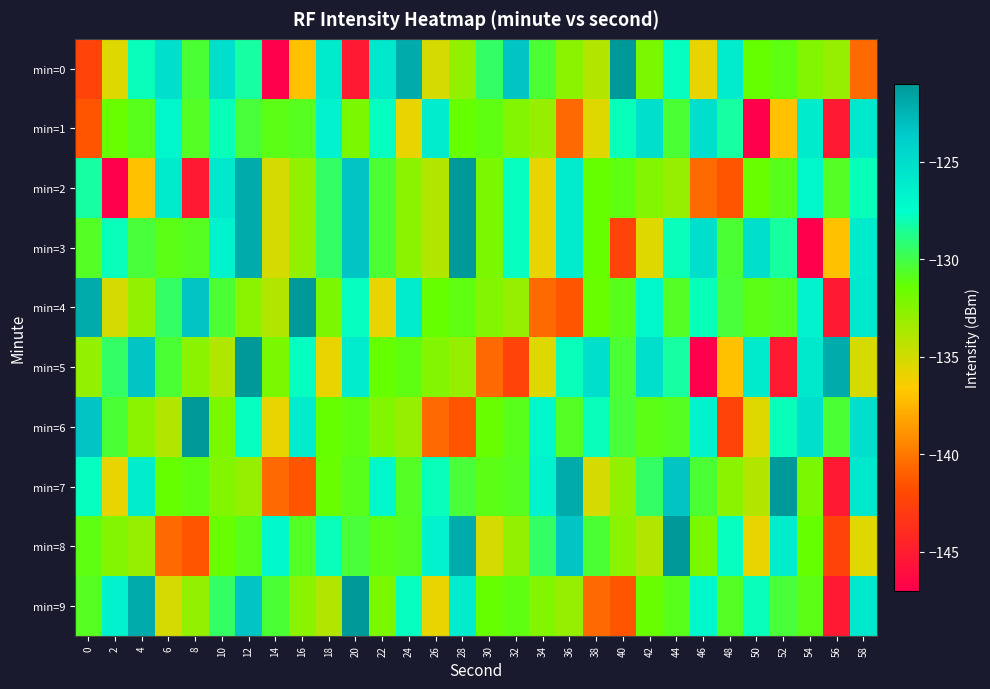

At 40, list the series in order from largest to smallest.

min=0, min=1, min=6, min=5, min=4, min=2, min=8, min=7, min=9, min=3